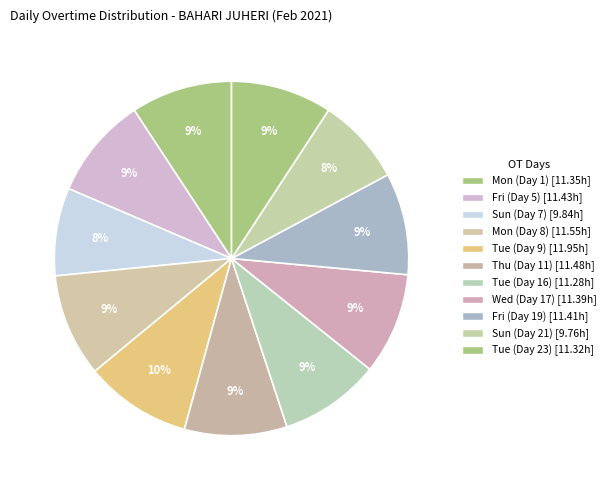

Count the number of slices in the pie.

11